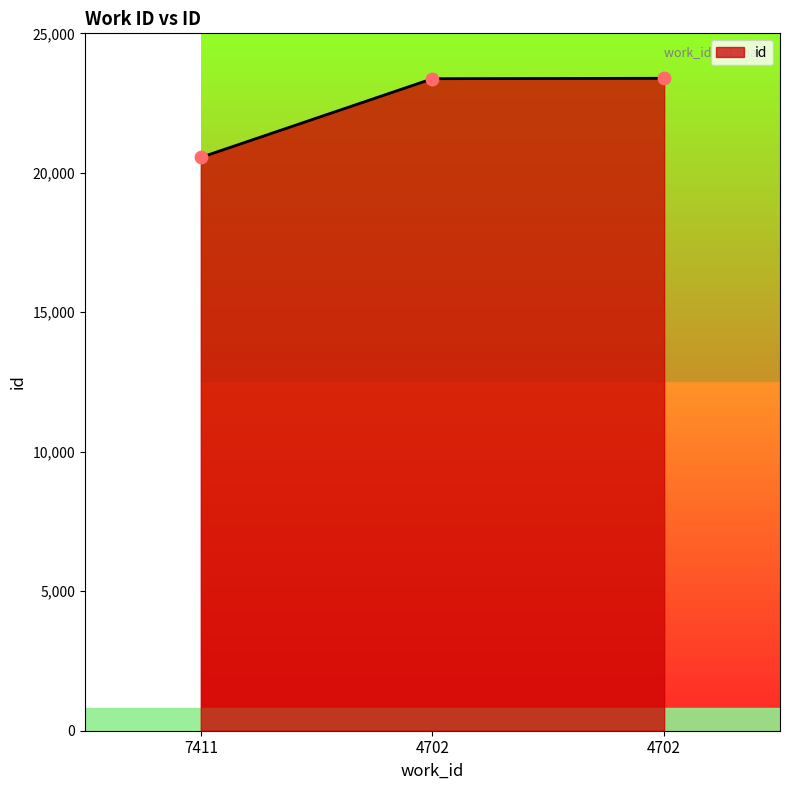

Which has a higher value, 4702 or 7411?

4702